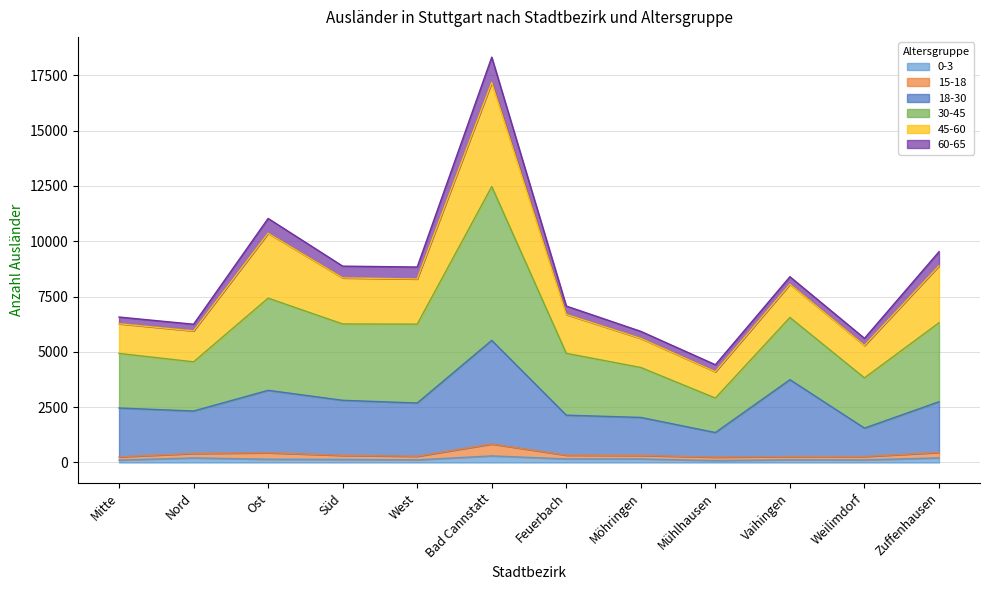

What are all the series names shown in the legend?

0-3, 15-18, 18-30, 30-45, 45-60, 60-65